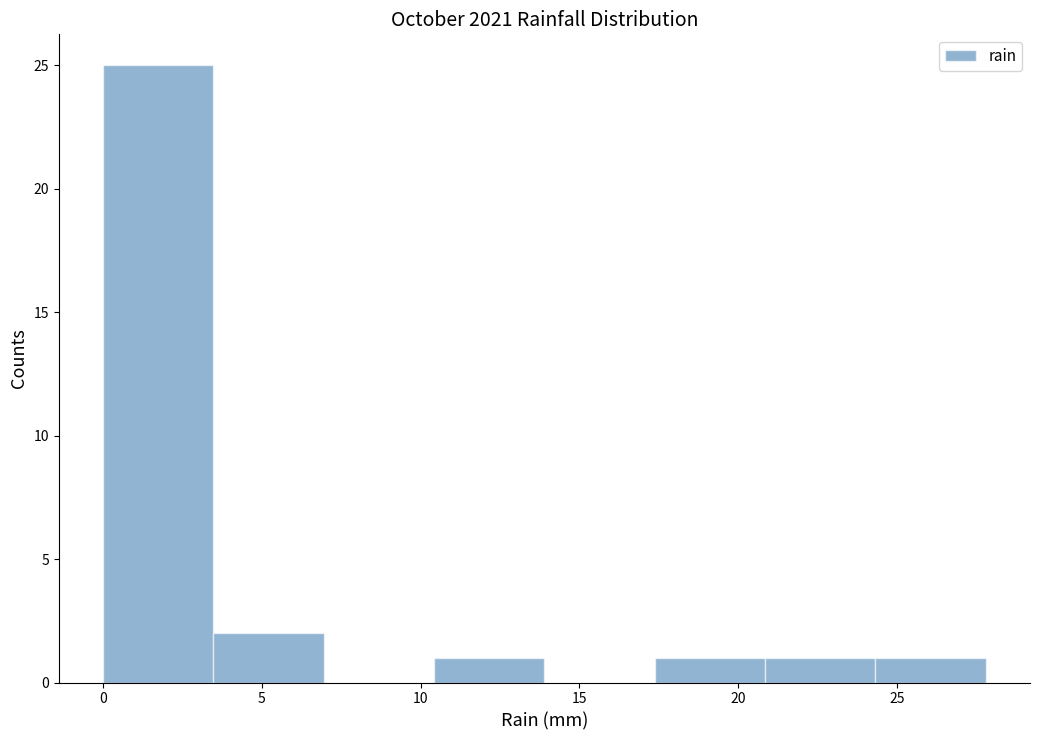

How tall is the bar that spans 0.0 to 3.5 on the x-axis? Neither the bar edges nor the heights are printed on the chart, so give them approximately, as read against the axes.

25